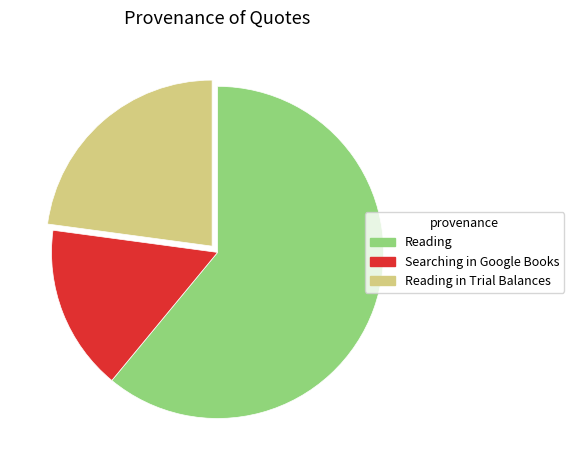

Does any single category account for the majority?

Yes